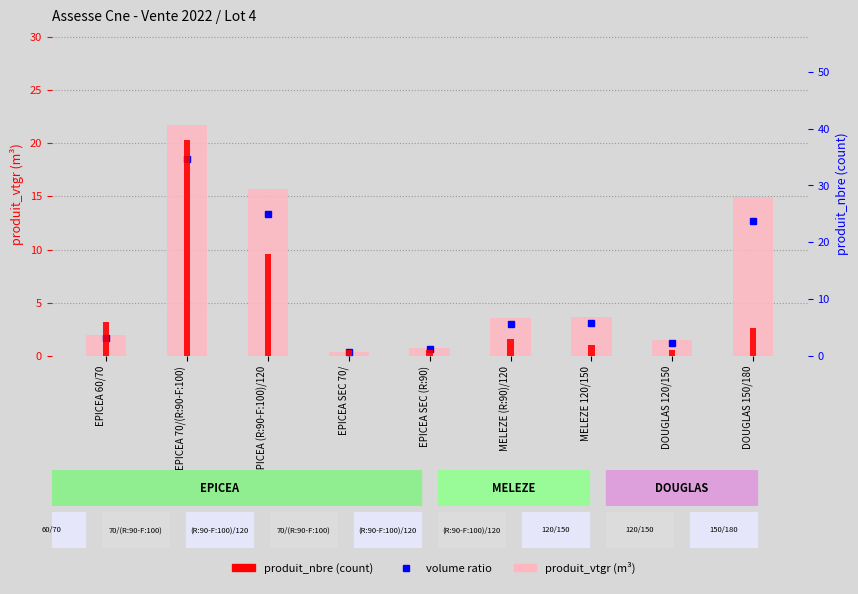

What is the label of the 3rd bar from the right?

MELEZE 120/150